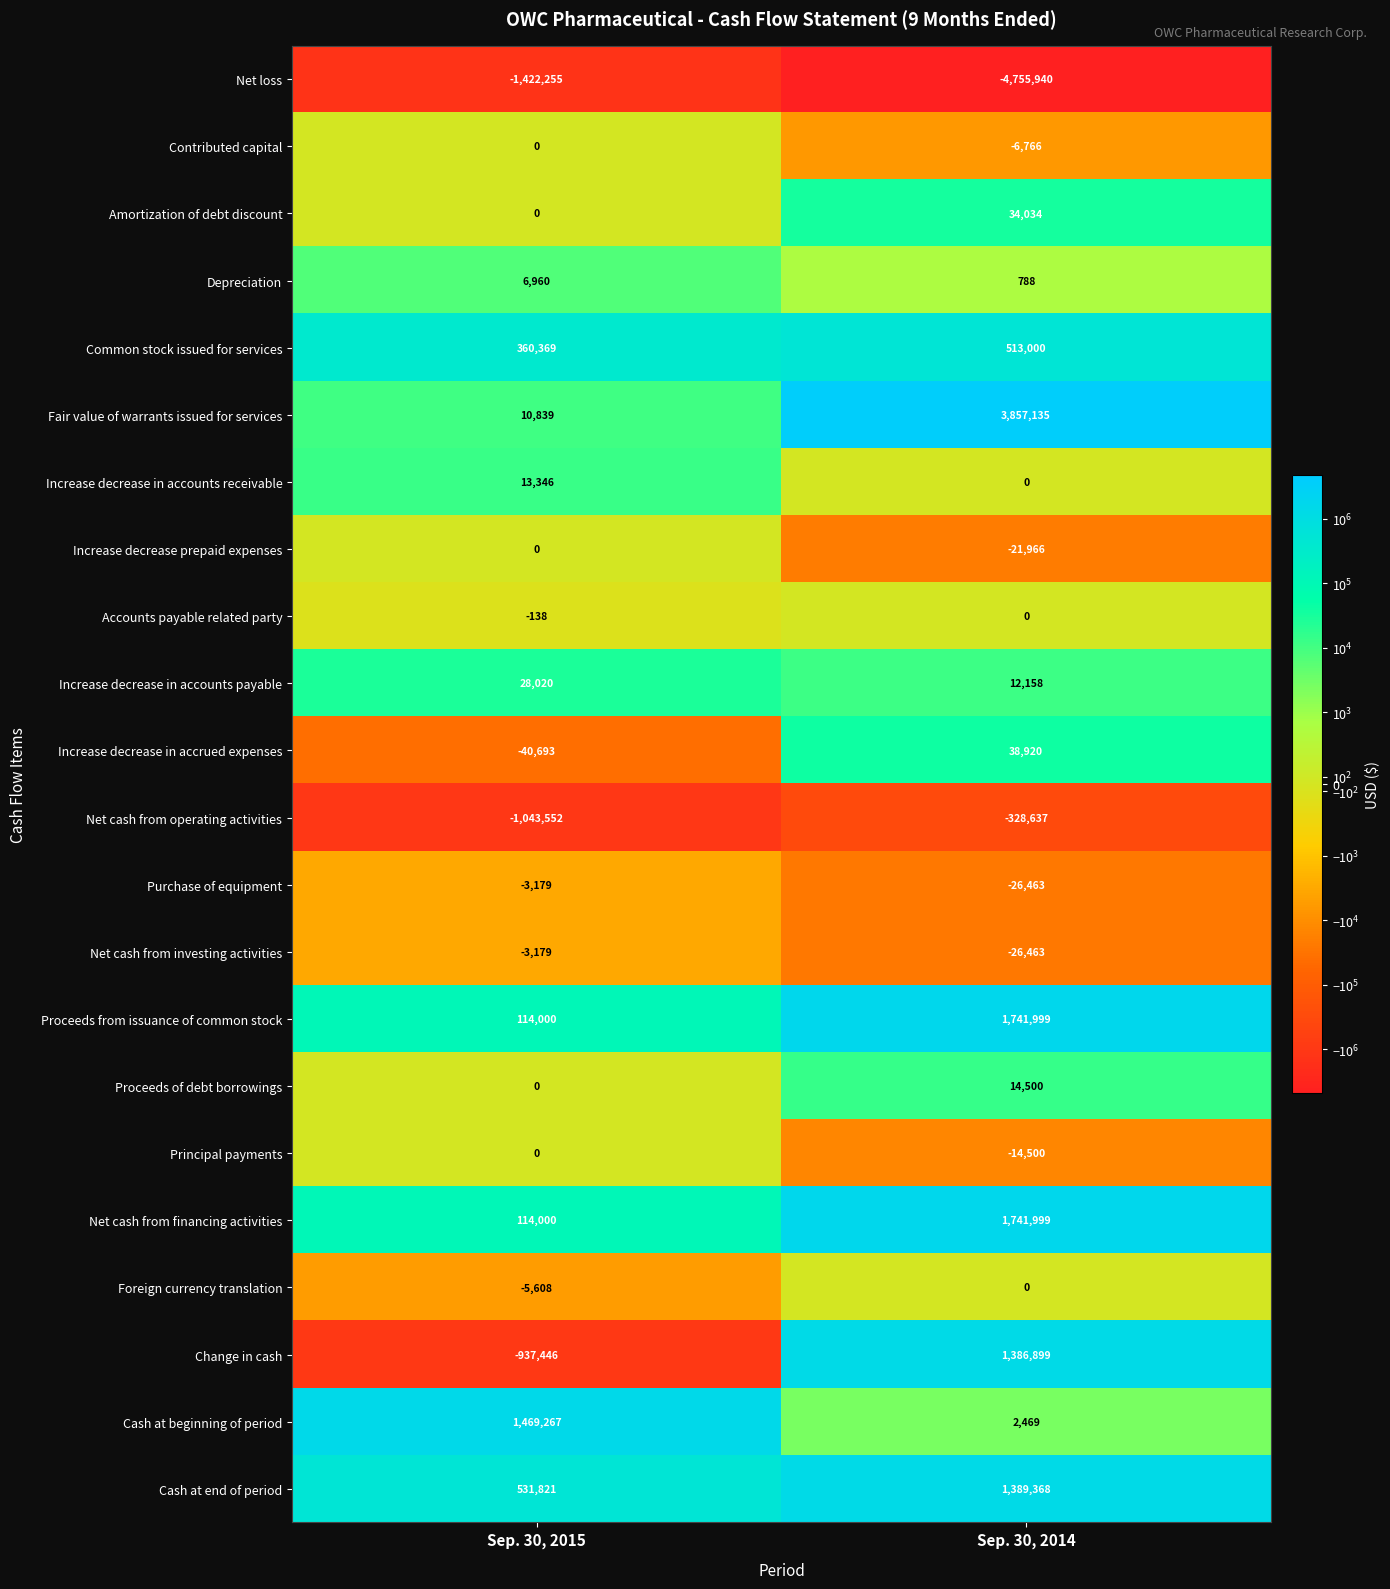

Which series has the largest total across all categories?

Fair value of warrants issued for services